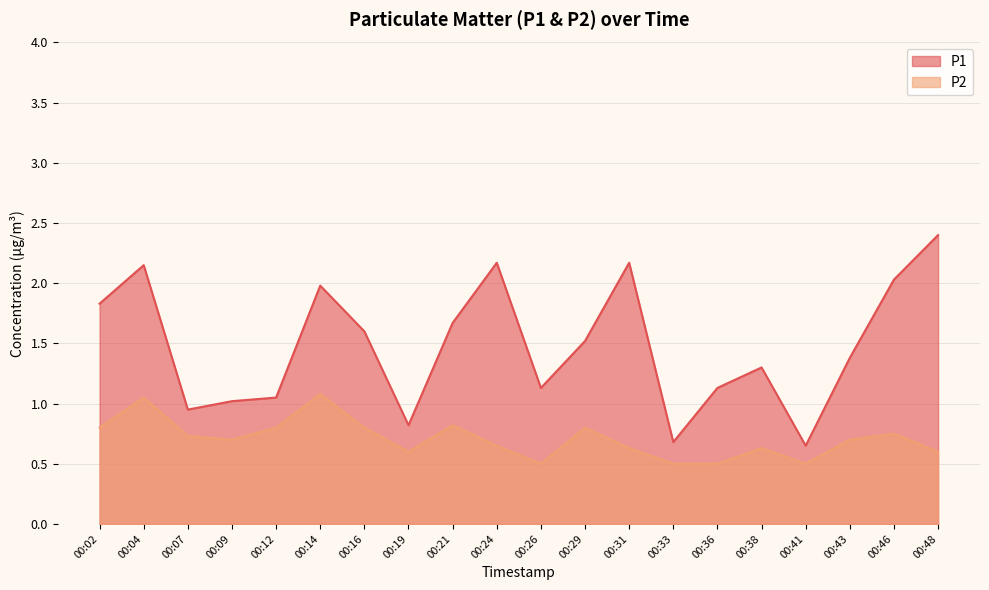

True or false: P2 and P1 intersect in this chart.

False